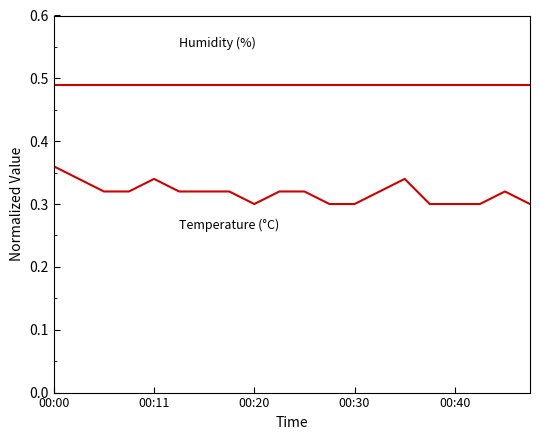

True or false: temperature has a value of 0.3 at 00:20.

True